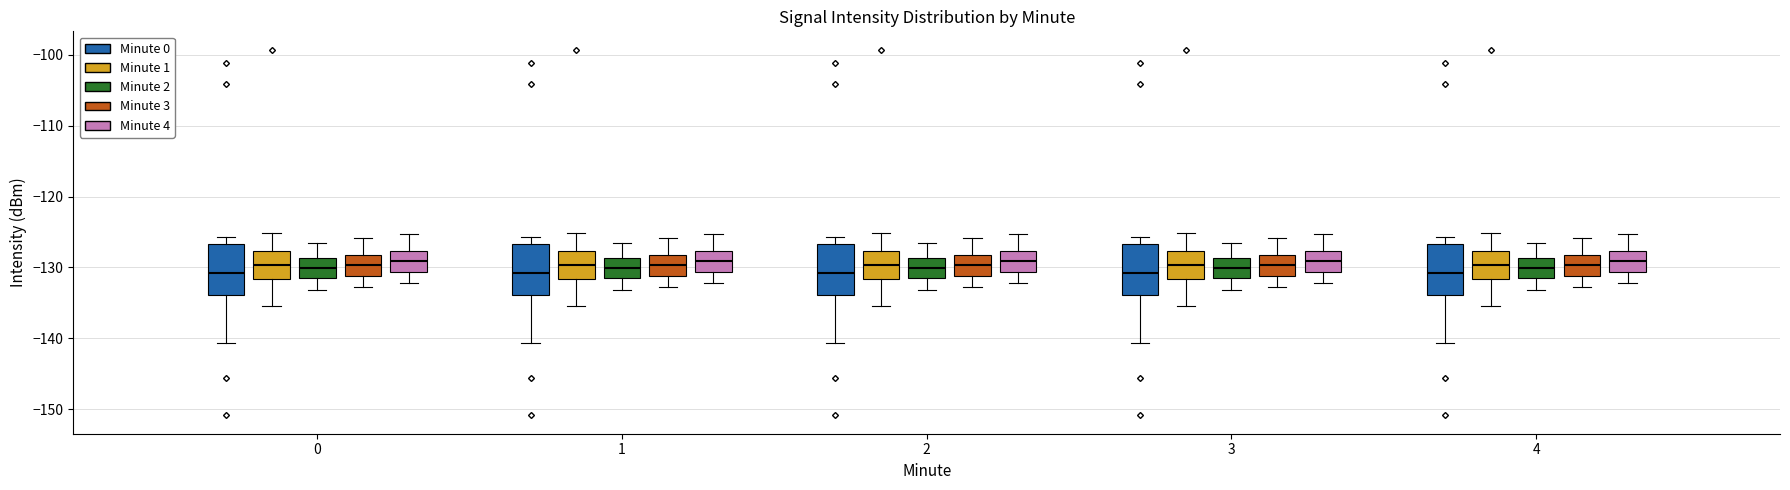

Where does the median line of the box for 0 (Minute 0) sit on the y-axis? The values are not printed on the chart, so give them approximately, as read against the axis.

-131